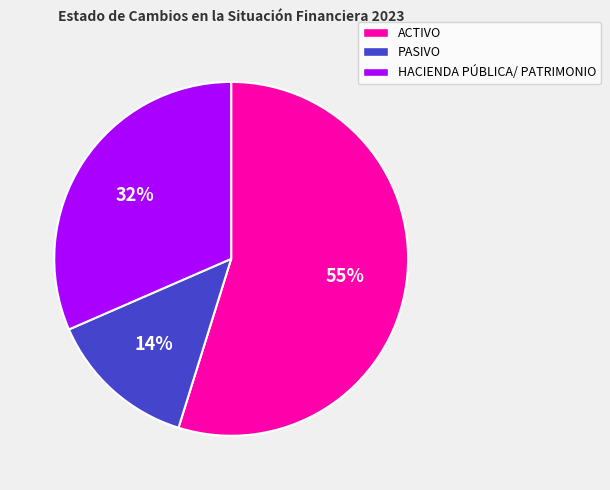

Is it true that PASIVO is 4% of the pie?

False